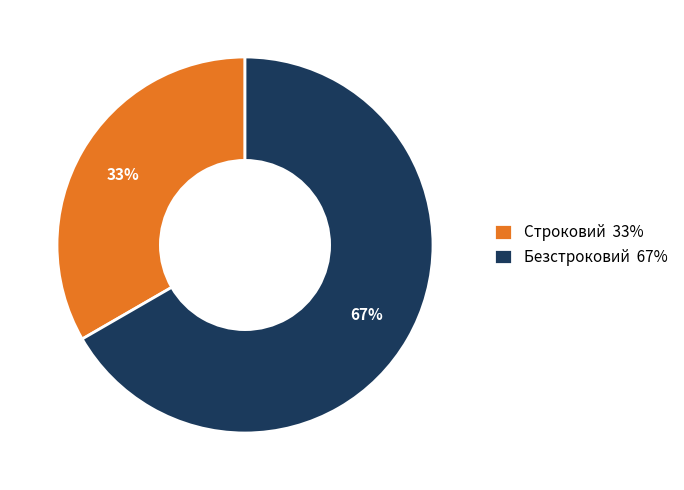

What is the smallest slice in the pie chart?

Строковий